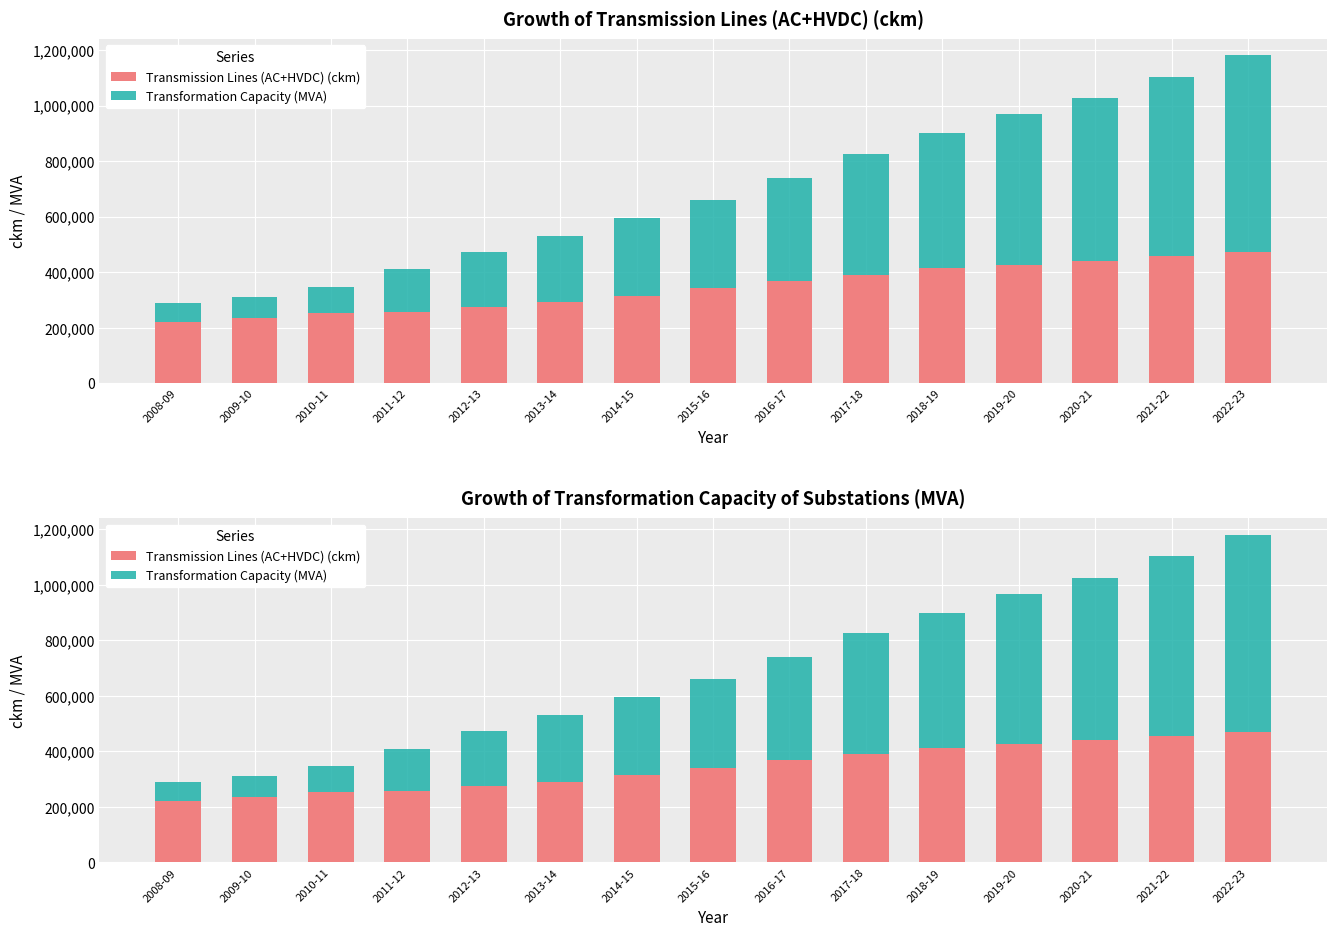

List the series in order of their overall mean, lowest first.

Transmission Lines (AC+HVDC) (ckm), Transformation Capacity (MVA)